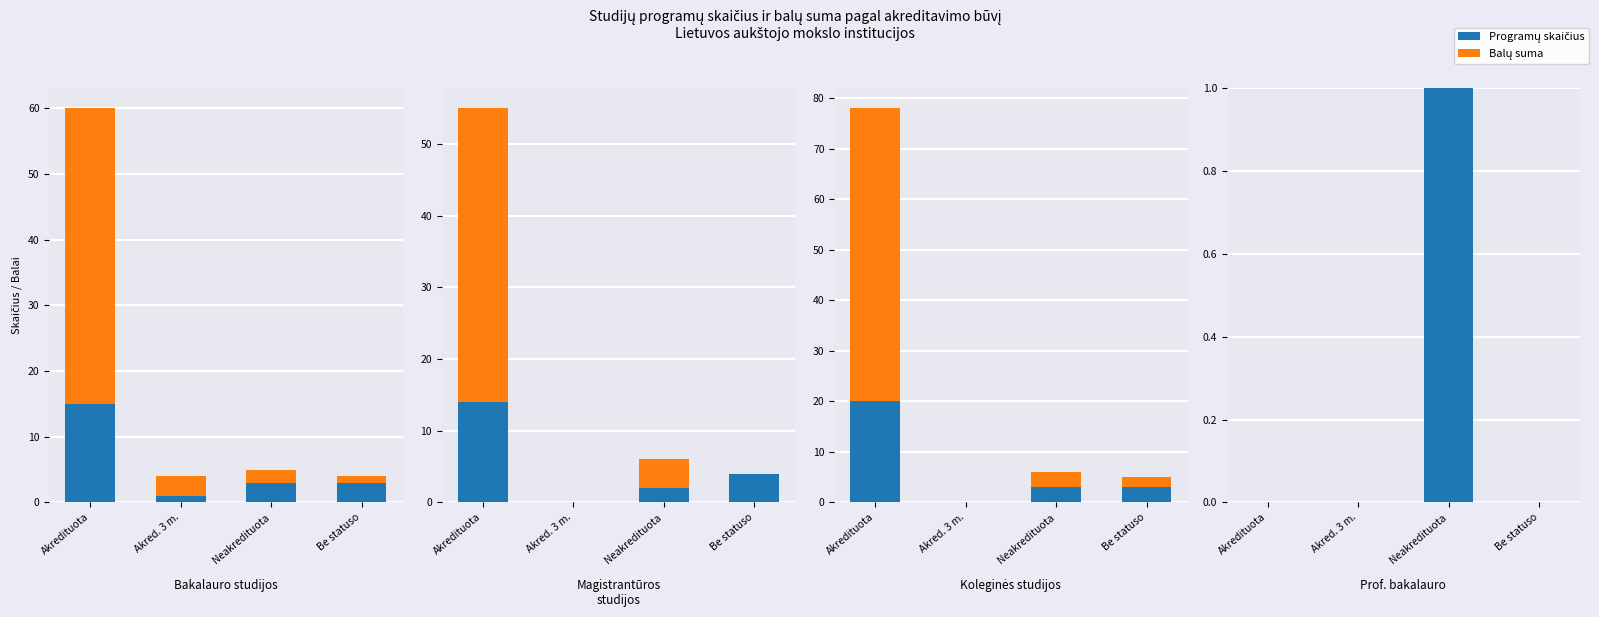

Count the Programų skaičius values in the range 0 to 1.

4